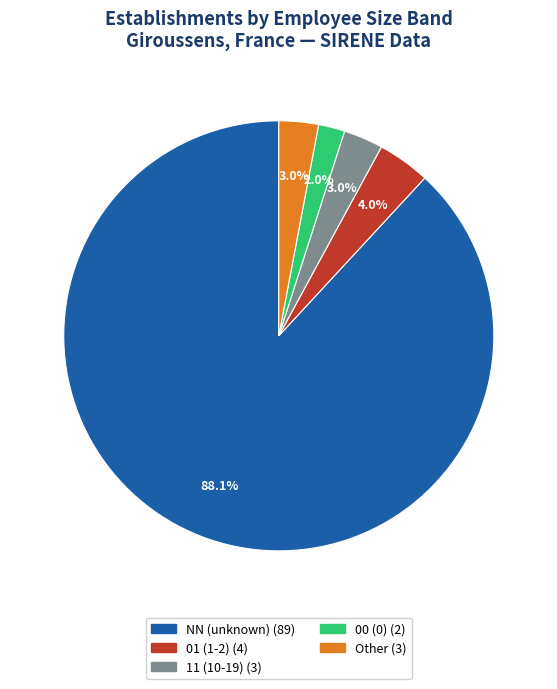

Does any single category account for the majority?

Yes